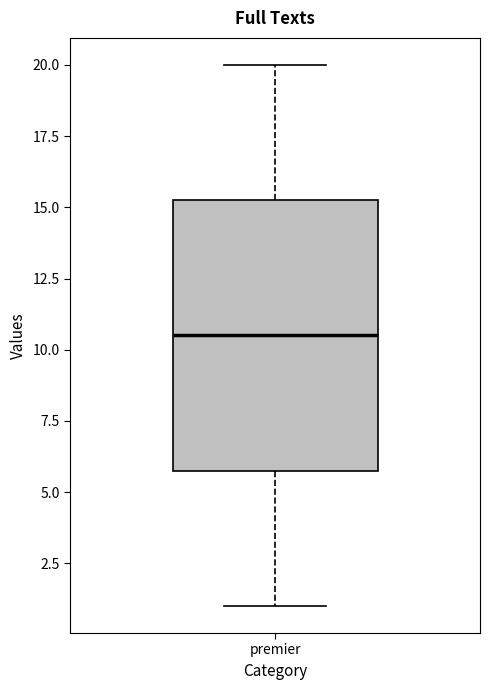

Read this box plot against the y-axis: the position of the median line, the range covered by the box, and the ends of both whiskers. The values are not printed on the chart, so give them approximately, as read against the axis.

median 10.5, box 6.0 to 15.5, whiskers 1.0 to 20.0